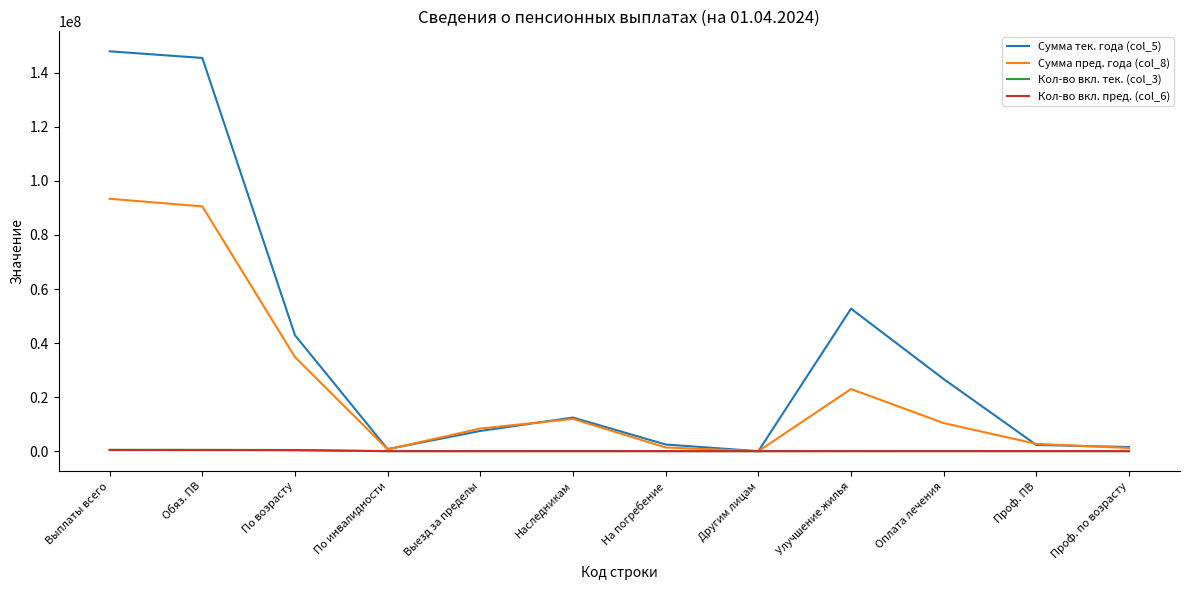

Which series has the largest total across all categories?

Сумма тек. года (col_5)